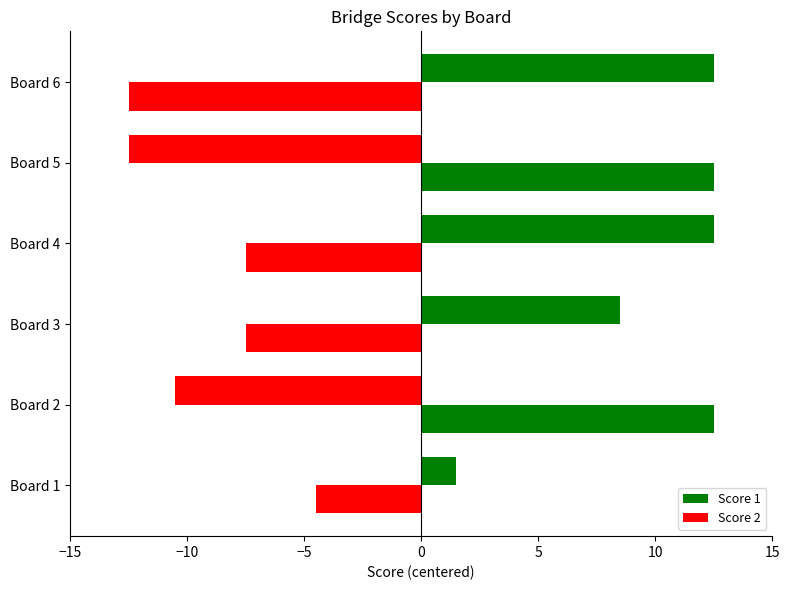

How many positive values does the Score 1 series have?

4